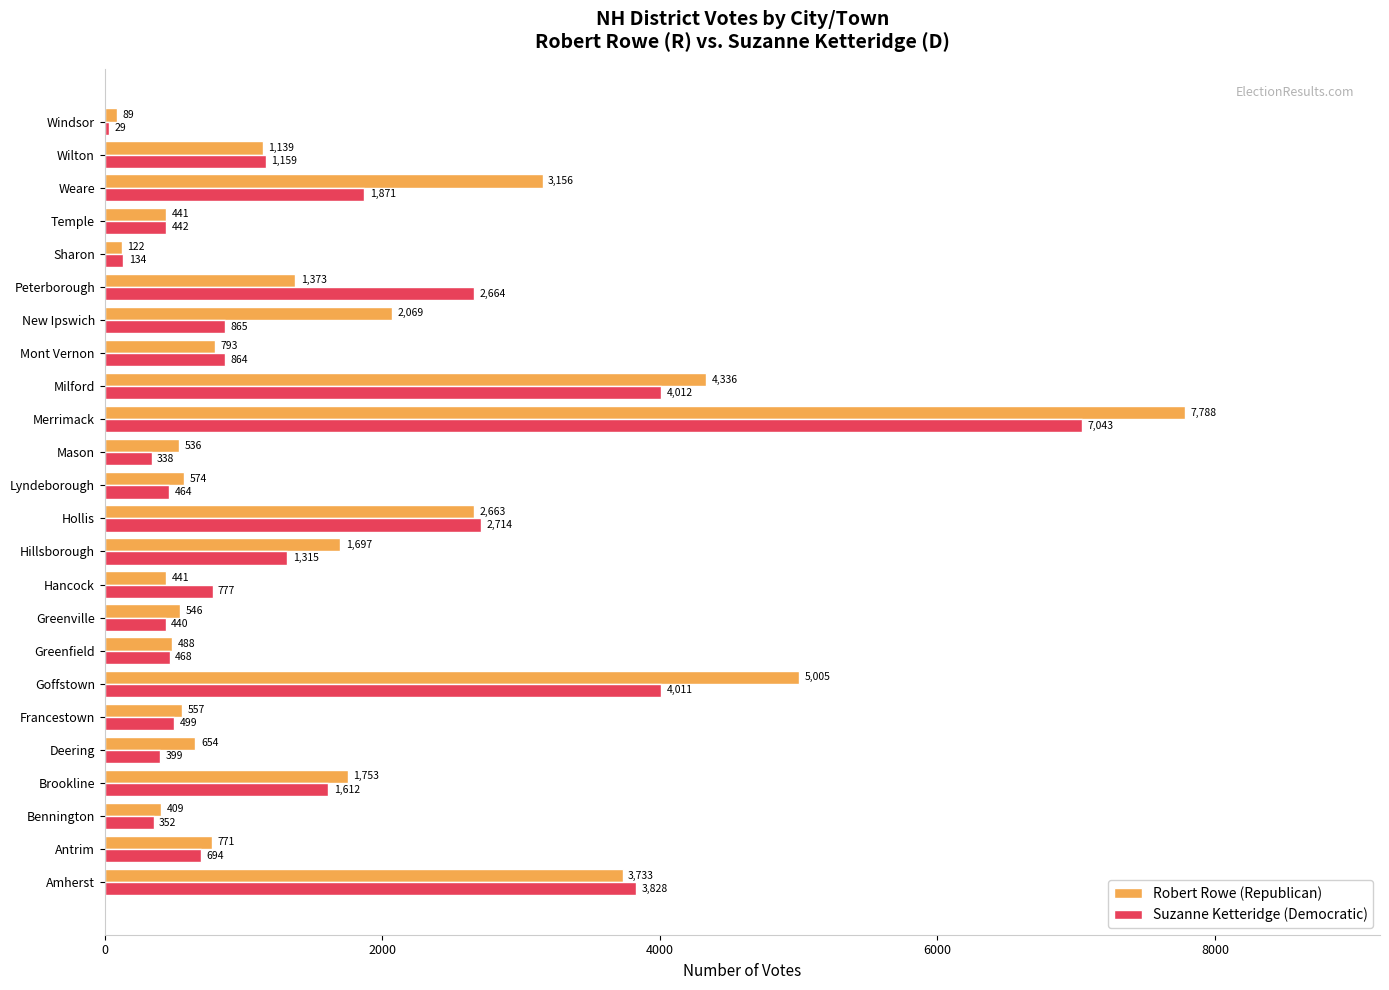

At which category is the sum across all series the highest?

Merrimack